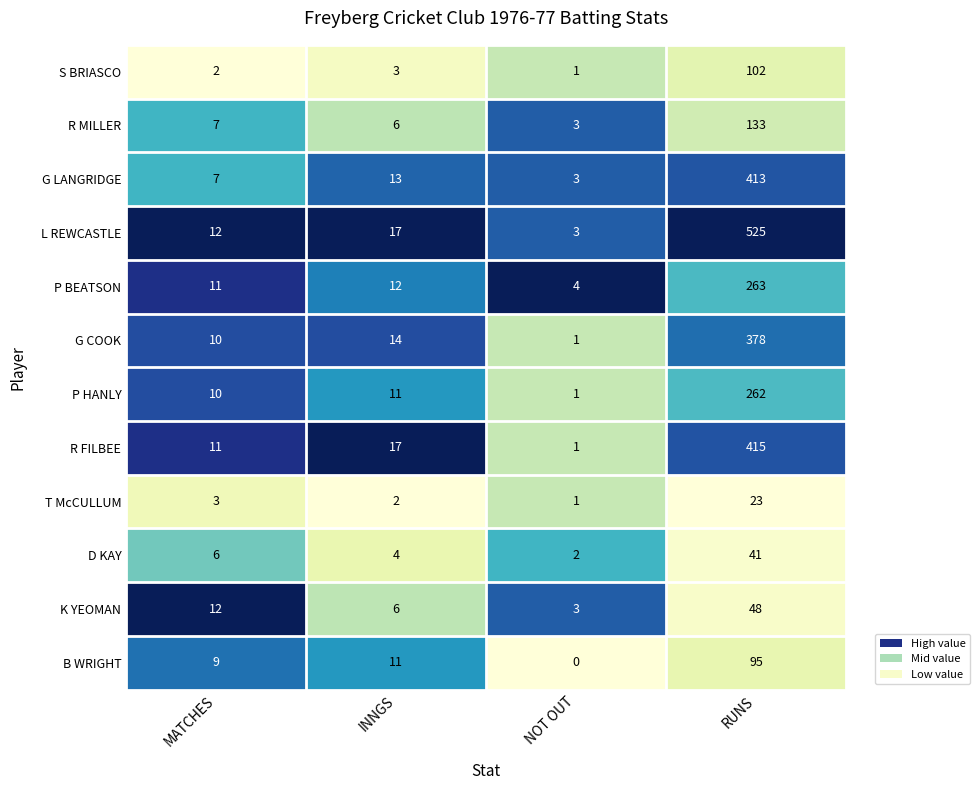

Is it true that S BRIASCO equals 2 at MATCHES?

True